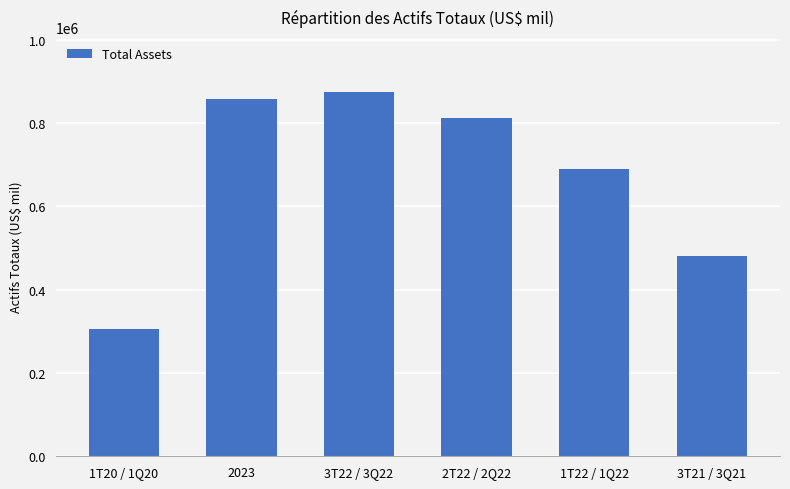

What position from the right is 1T20 / 1Q20?

6